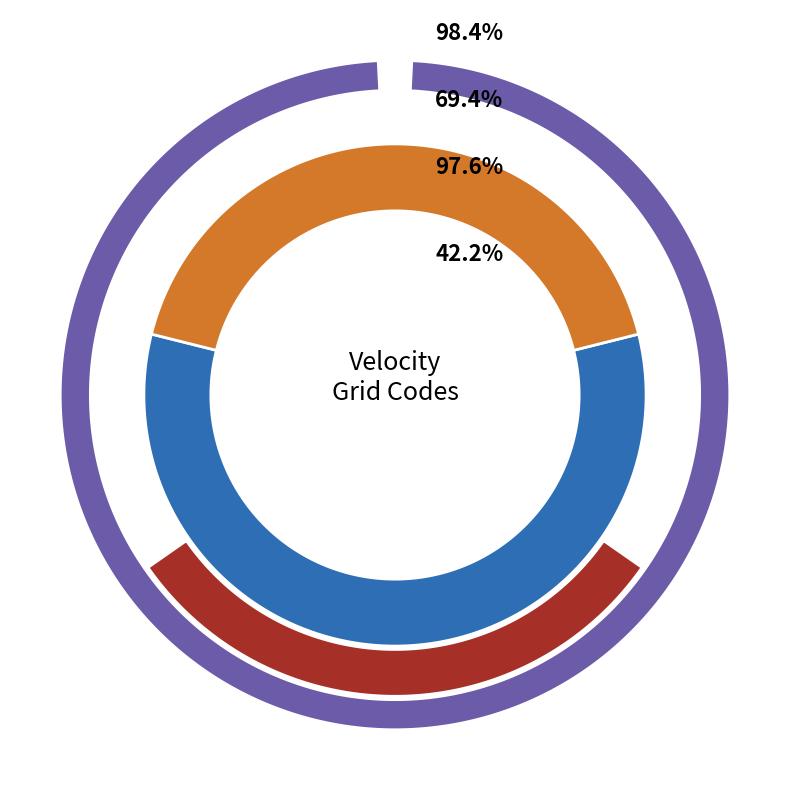

Which slice is the smallest?

Canada velocity grid v6